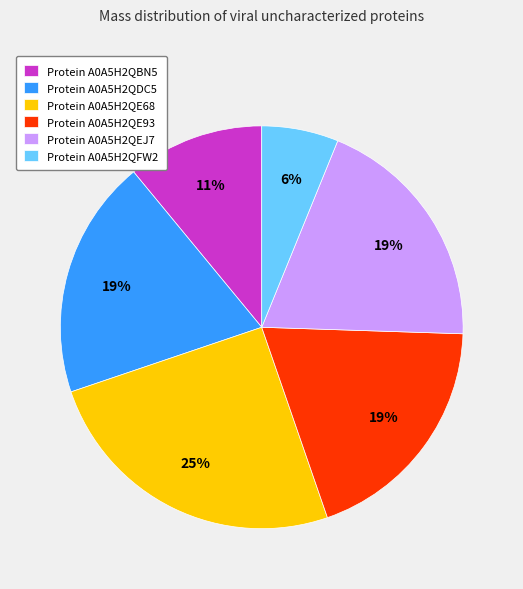

To the nearest percent, what is the average slice percentage?

17%